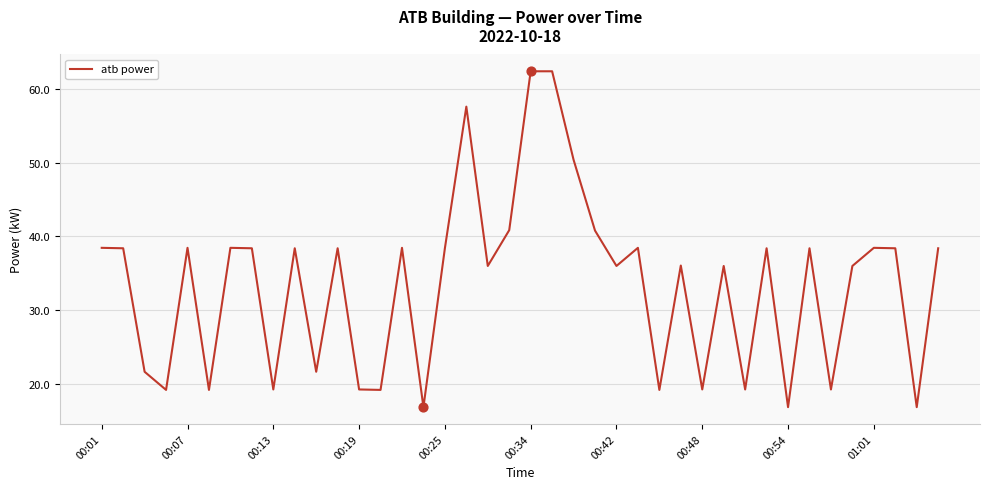

What is the smallest value displayed?

16.8